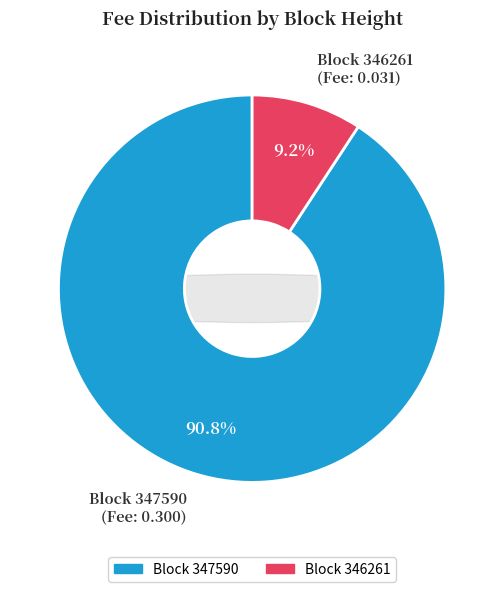

Which slice represents more than half of the pie?

347590